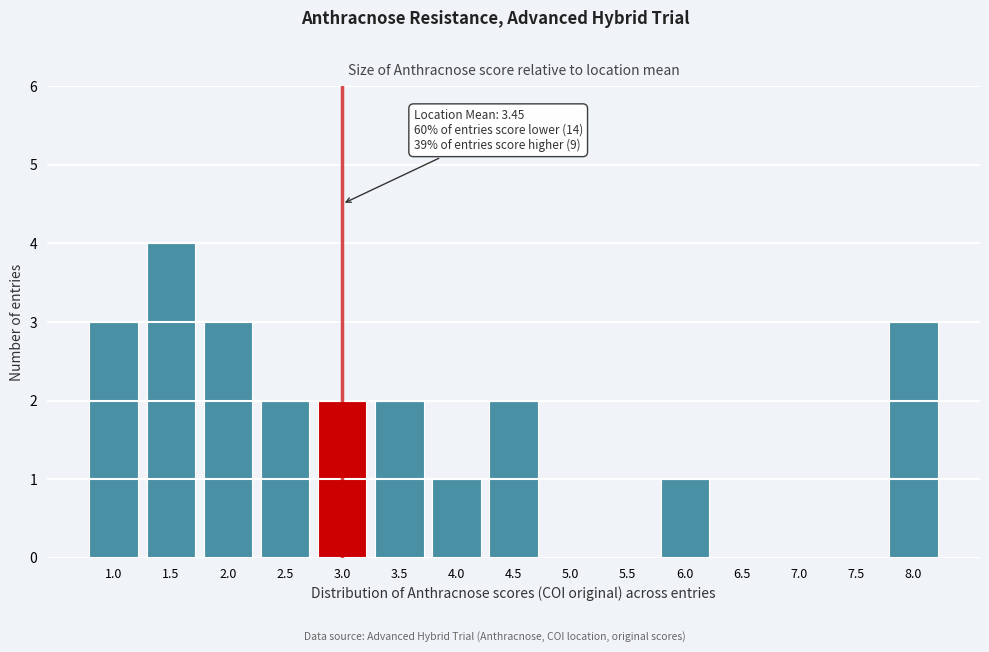

Reading left to right, list all the values displayed in this chart.

1.0=3	1.5=4	2.0=3	2.5=2	3.0=2	3.5=2	4.0=1	4.5=2	5.0=0	5.5=0	6.0=1	6.5=0	7.0=0	7.5=0	8.0=3